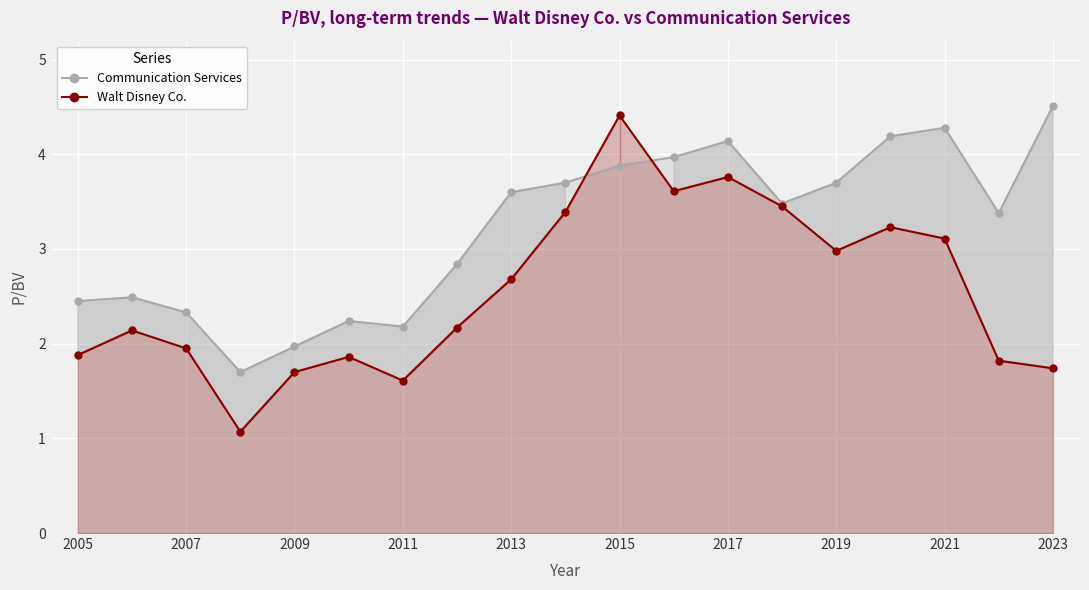

What is the difference between the second highest and second lowest values in the Walt Disney Co. series?

2.1